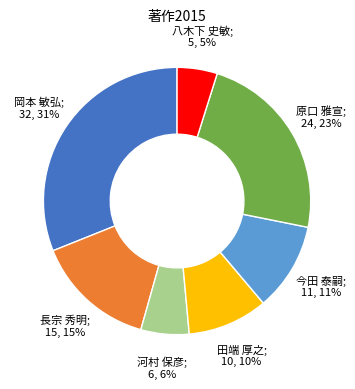

Is there a majority slice in this chart?

No